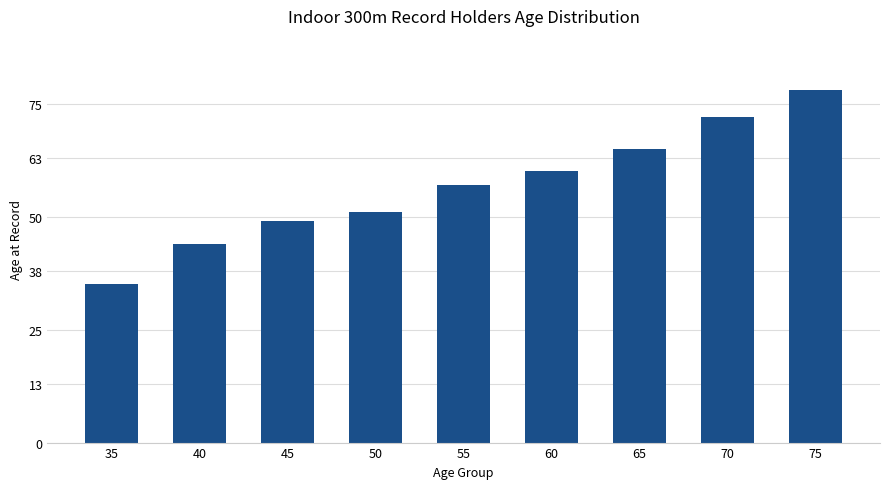

The value at 35 is 35. True or false?

True